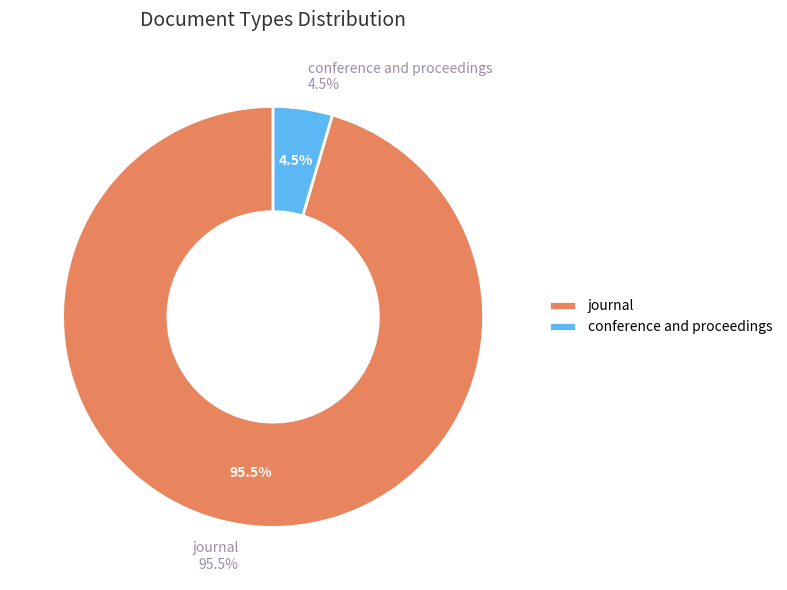

The journal slice represents 95% of the pie. True or false?

True